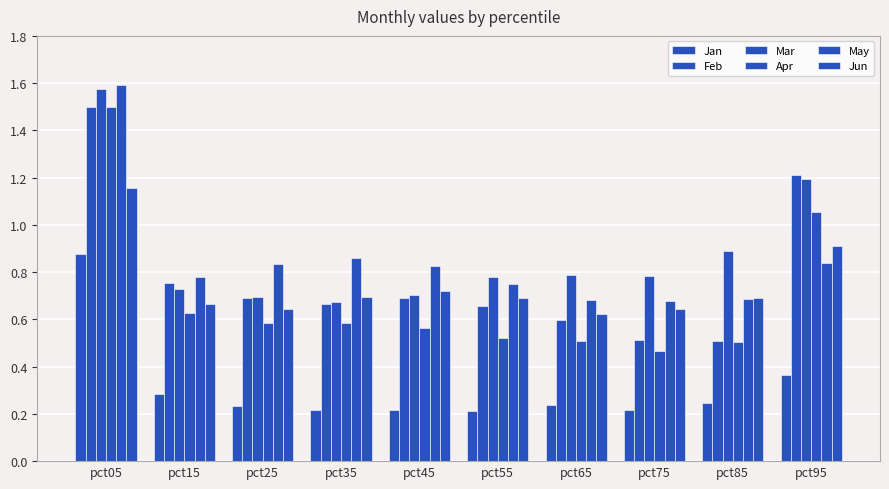

Count the number of categories in the chart.

10